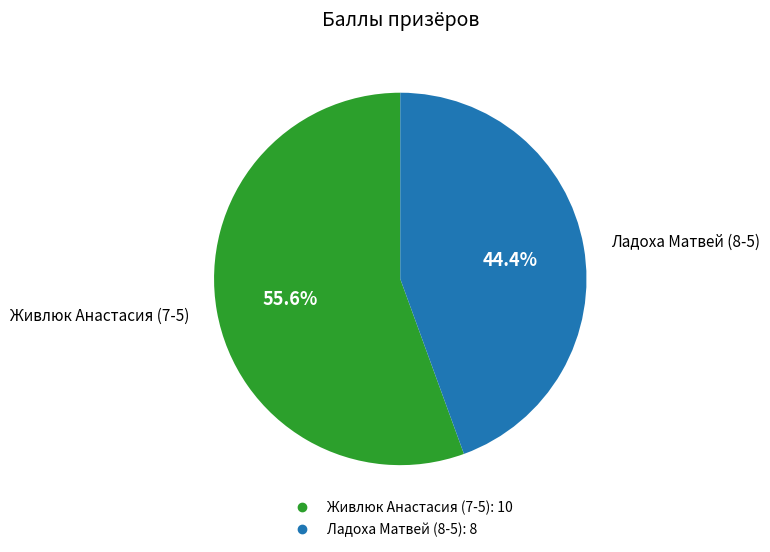

What portion of the pie excludes Живлюк Анастасия (7-5)?

44.4%